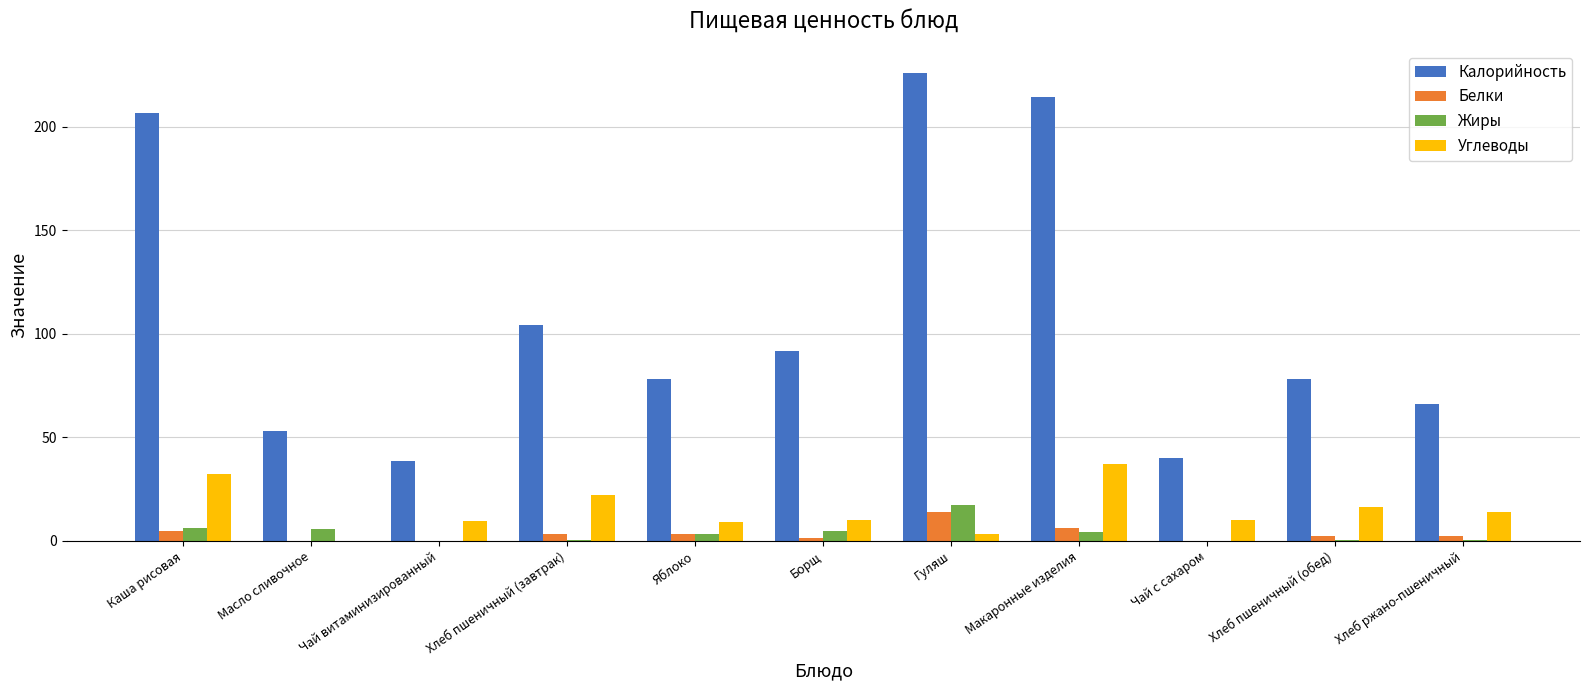

Is the value of Углеводы at Каша рисовая greater than the value of Жиры at Макаронные изделия?

Yes